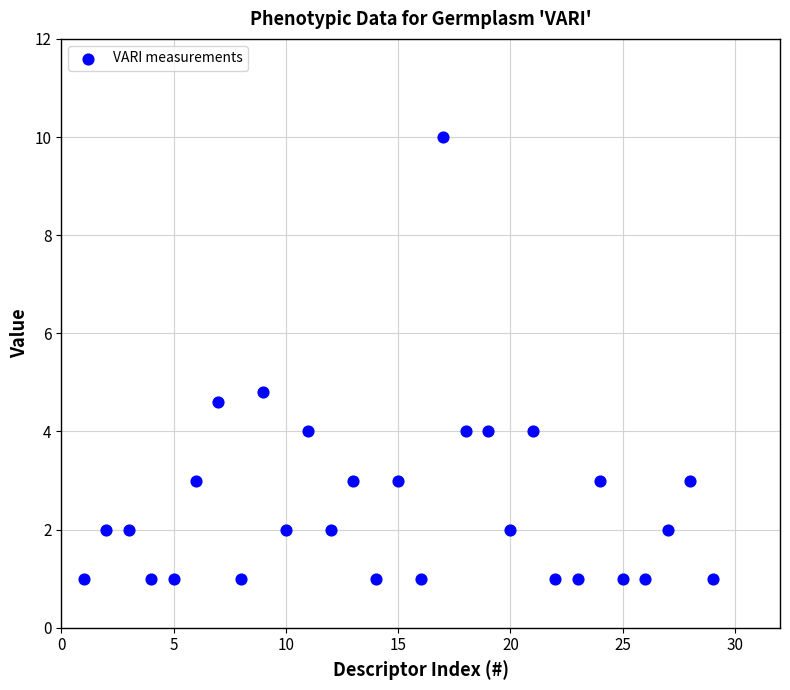

What Y value in the scatter plot is closest to 5?

4.8